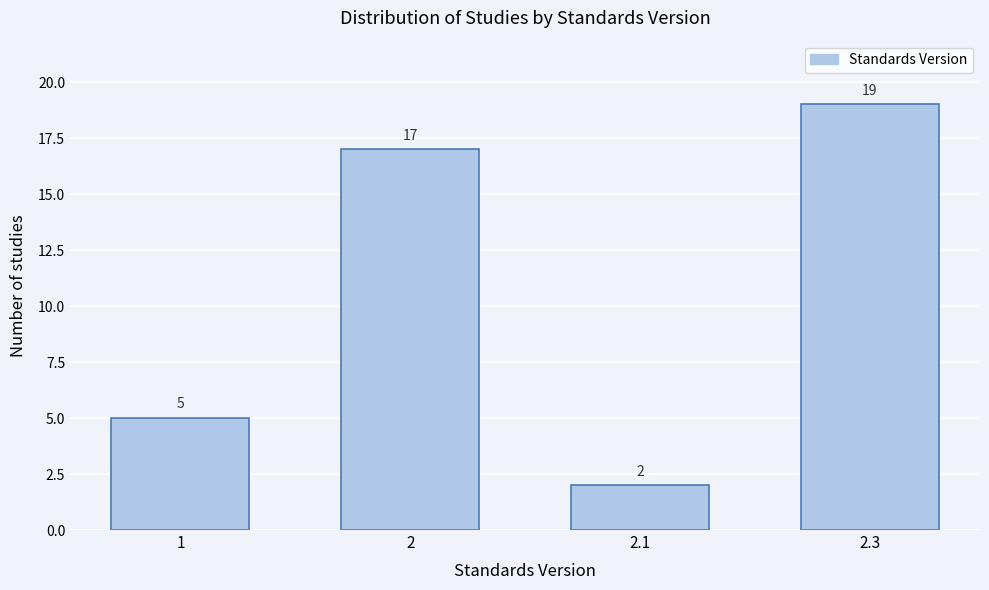

Reading left to right, transcribe all the data shown in this chart.

5	17	2	19